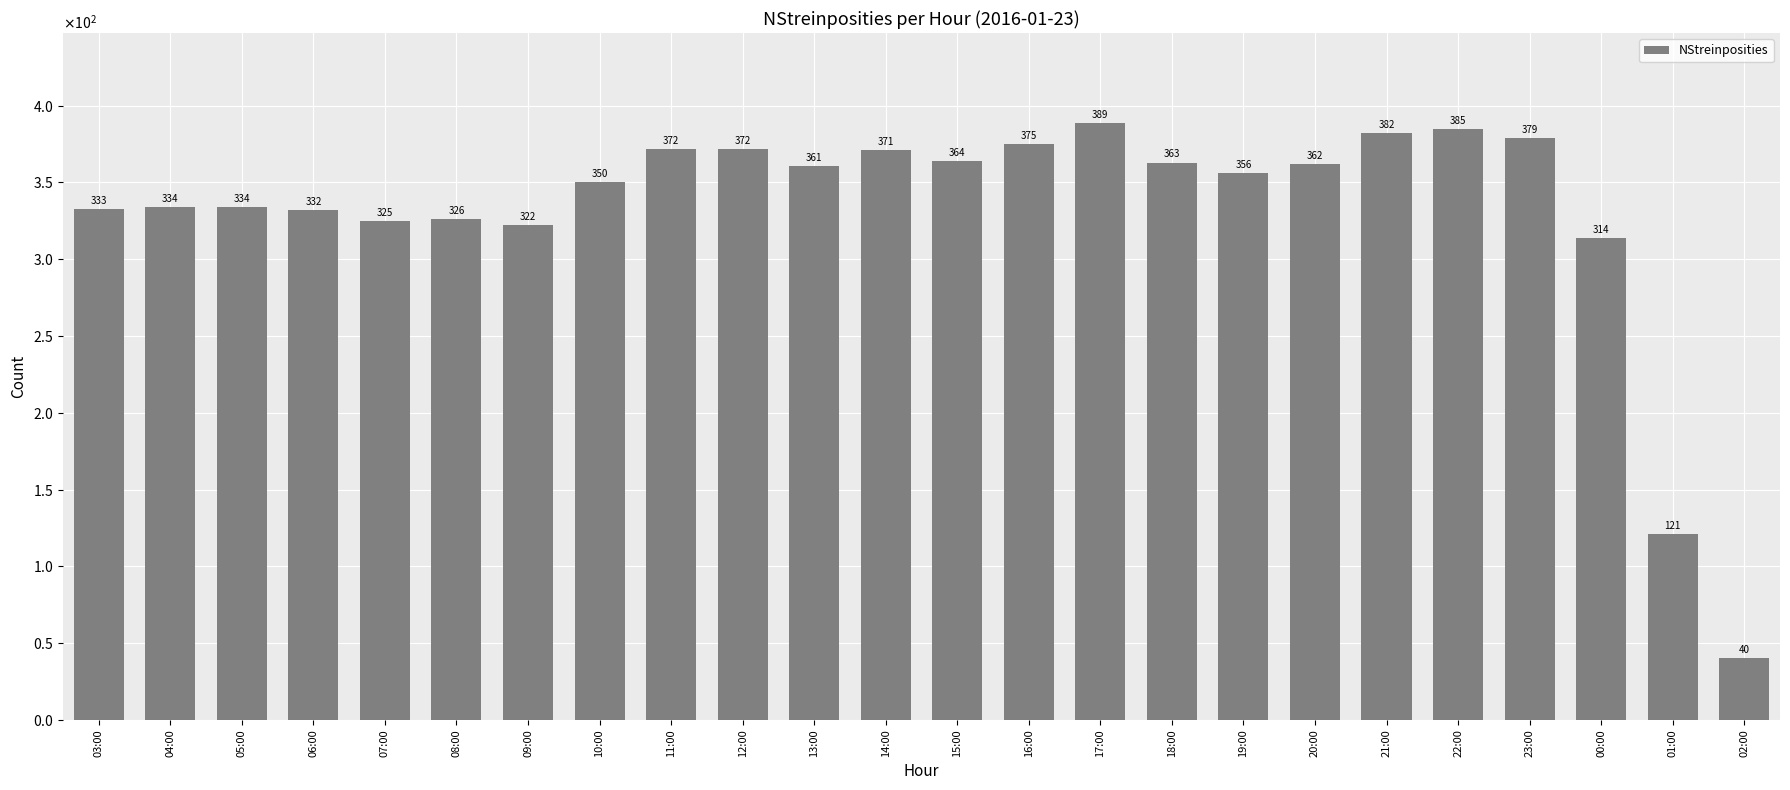

List the labels in order of value, largest first.

17:00, 22:00, 21:00, 23:00, 16:00, 11:00, 12:00, 14:00, 15:00, 18:00, 20:00, 13:00, 19:00, 10:00, 04:00, 05:00, 03:00, 06:00, 08:00, 07:00, 09:00, 00:00, 01:00, 02:00